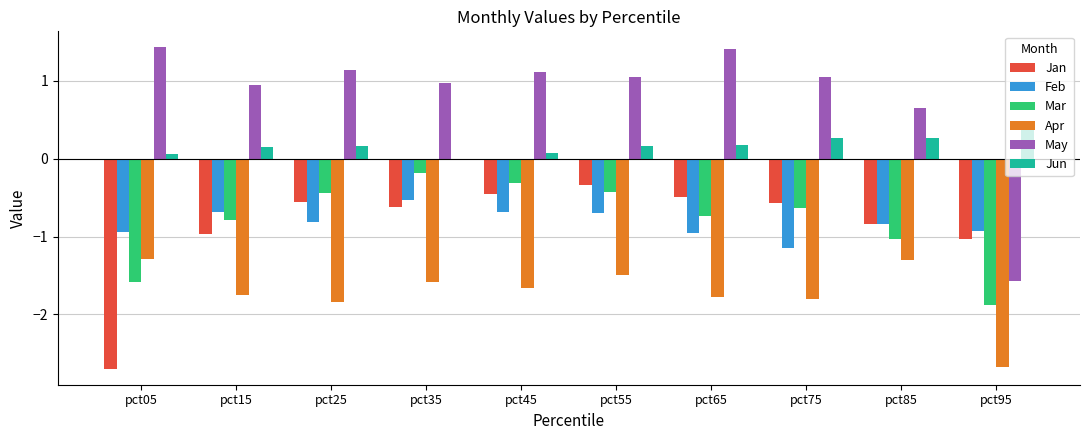

Count the number of data series in this chart.

6